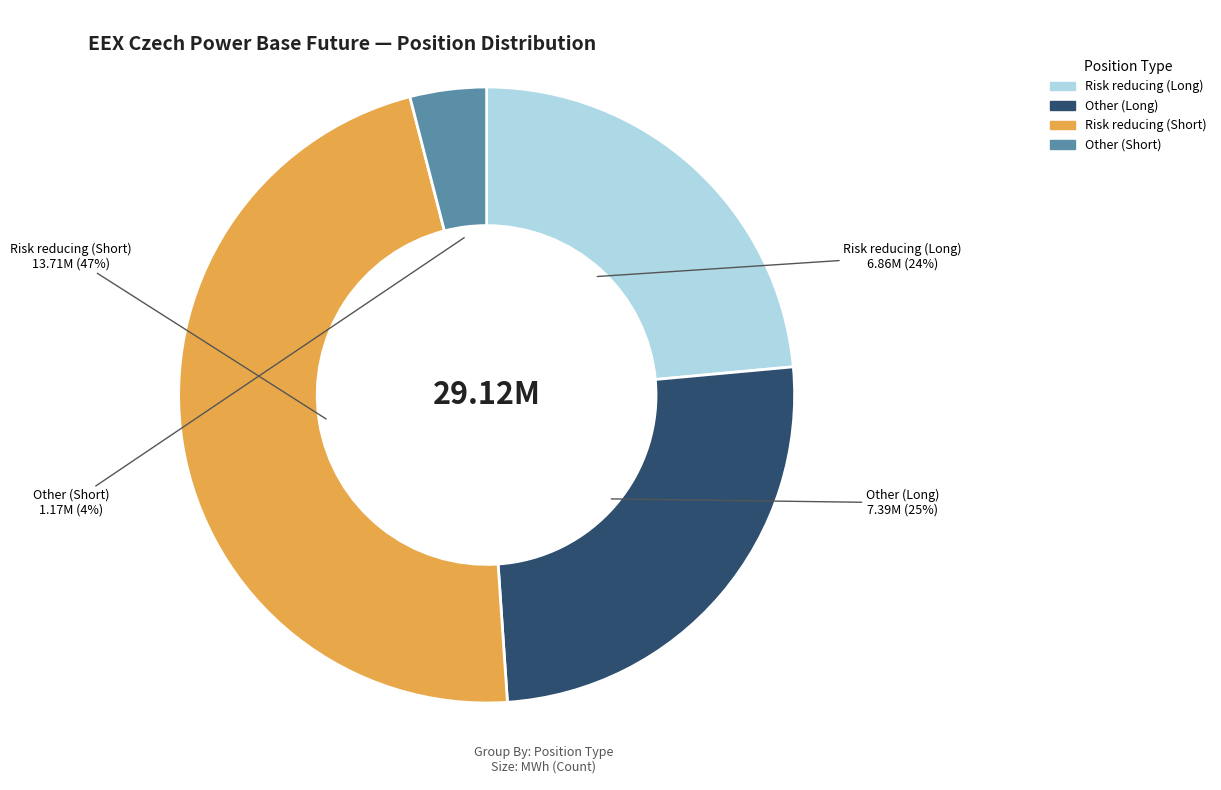

How many segments does this pie chart have?

4